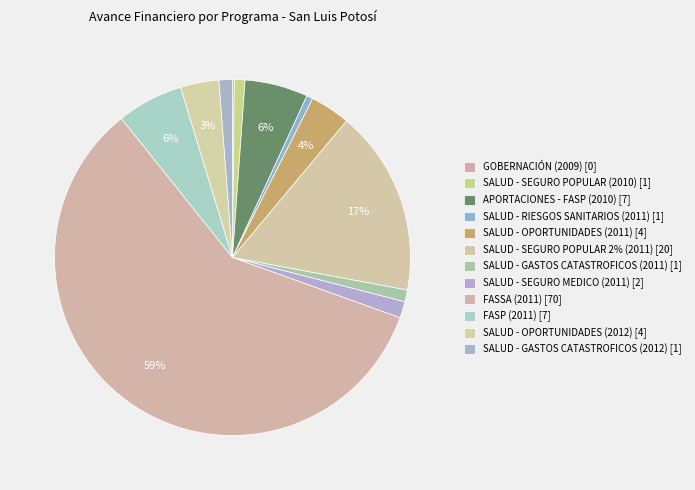

To the nearest percent, what portion does SALUD - OPORTUNIDADES (2012) represent?

3%